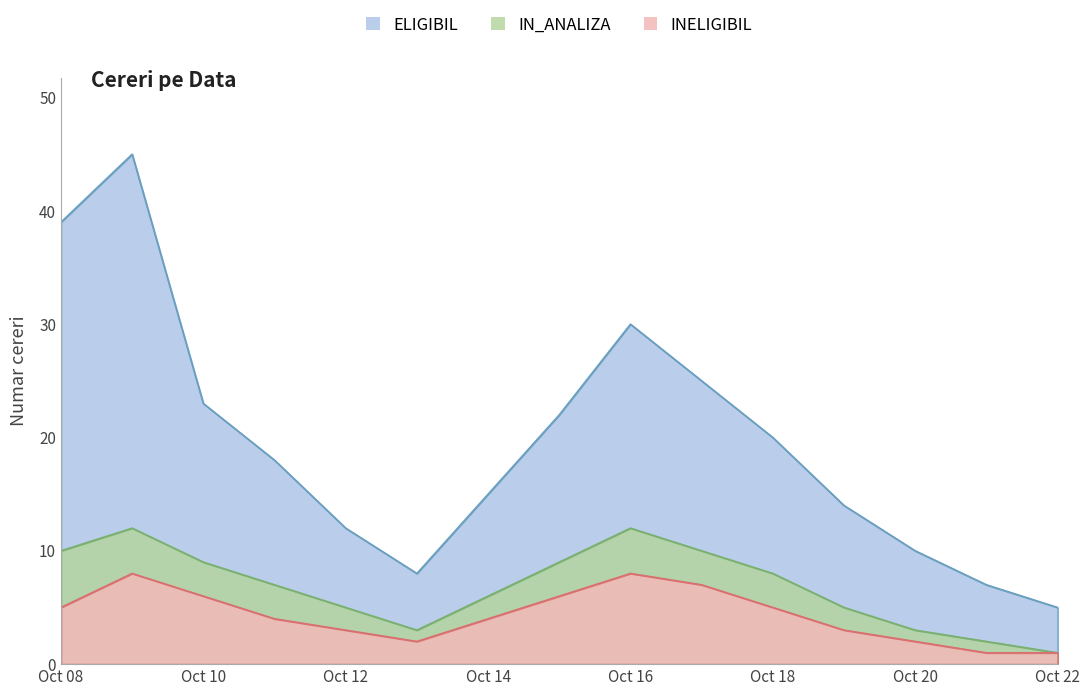

At which label does ELIGIBIL reach its peak?

2023-10-09